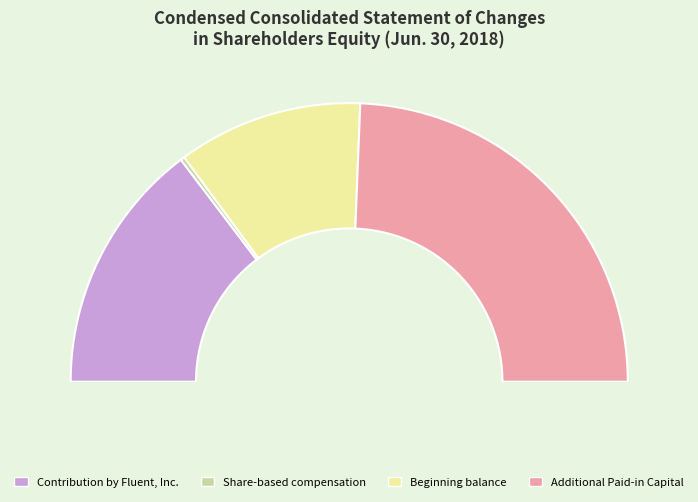

To the nearest percent, what is the difference between the Beginning balance and Contribution by Fluent, Inc. slice percentages?

8%